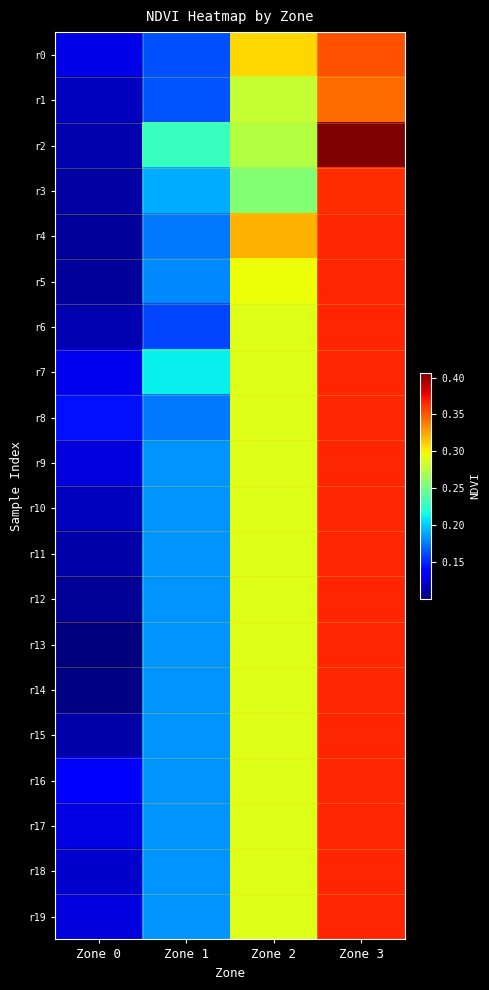

Reading left to right, transcribe all the data shown in this chart.

r0: Zone 0=0.1	Zone 1=0.2	Zone 2=0.3	Zone 3=0.4
r1: Zone 0=0.1	Zone 1=0.2	Zone 2=0.3	Zone 3=0.3
r2: Zone 0=0.1	Zone 1=0.2	Zone 2=0.3	Zone 3=0.4
r3: Zone 0=0.1	Zone 1=0.2	Zone 2=0.3	Zone 3=0.4
r4: Zone 0=0.1	Zone 1=0.2	Zone 2=0.3	Zone 3=0.4
r5: Zone 0=0.1	Zone 1=0.2	Zone 2=0.3	Zone 3=0.4
r6: Zone 0=0.1	Zone 1=0.2	Zone 2=0.3	Zone 3=0.4
r7: Zone 0=0.1	Zone 1=0.2	Zone 2=0.3	Zone 3=0.4
r8: Zone 0=0.1	Zone 1=0.2	Zone 2=0.3	Zone 3=0.4
r9: Zone 0=0.1	Zone 1=0.2	Zone 2=0.3	Zone 3=0.4
r10: Zone 0=0.1	Zone 1=0.2	Zone 2=0.3	Zone 3=0.4
r11: Zone 0=0.1	Zone 1=0.2	Zone 2=0.3	Zone 3=0.4
r12: Zone 0=0.1	Zone 1=0.2	Zone 2=0.3	Zone 3=0.4
r13: Zone 0=0.1	Zone 1=0.2	Zone 2=0.3	Zone 3=0.4
r14: Zone 0=0.1	Zone 1=0.2	Zone 2=0.3	Zone 3=0.4
r15: Zone 0=0.1	Zone 1=0.2	Zone 2=0.3	Zone 3=0.4
r16: Zone 0=0.1	Zone 1=0.2	Zone 2=0.3	Zone 3=0.4
r17: Zone 0=0.1	Zone 1=0.2	Zone 2=0.3	Zone 3=0.4
r18: Zone 0=0.1	Zone 1=0.2	Zone 2=0.3	Zone 3=0.4
r19: Zone 0=0.1	Zone 1=0.2	Zone 2=0.3	Zone 3=0.4